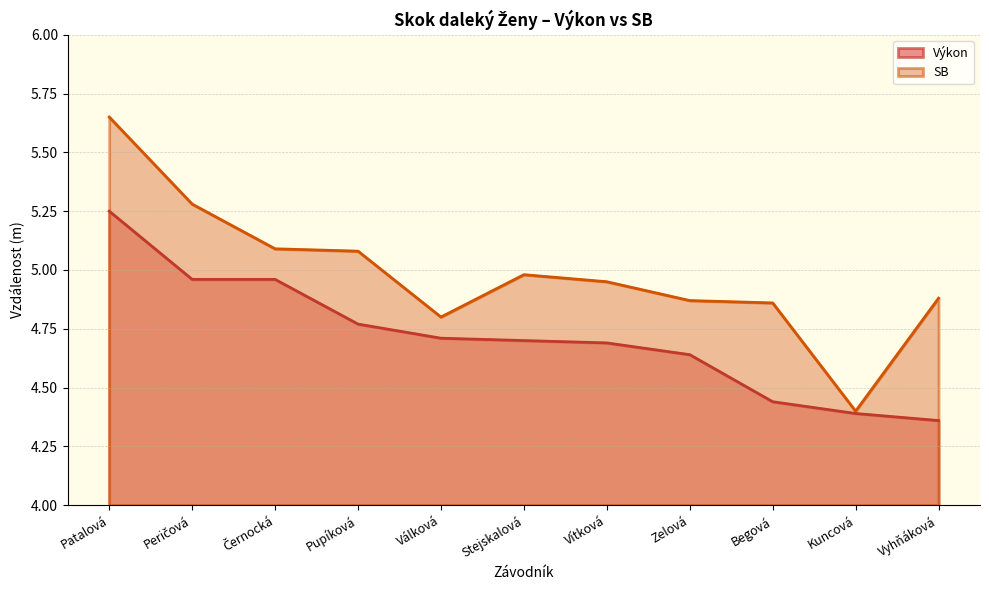

Reading left to right, what are all the values shown in this chart?

Výkon: 5.2	5.0	5.0	4.8	4.7	4.7	4.7	4.6	4.4	4.4	4.4
SB: 5.7	5.3	5.1	5.1	4.8	5.0	5.0	4.9	4.9	4.4	4.9